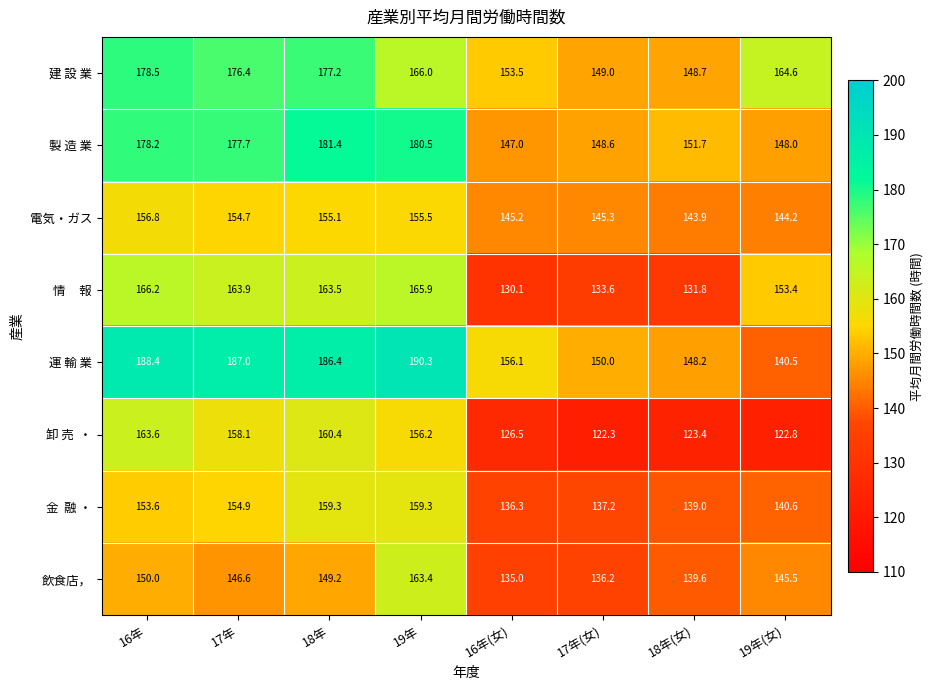

Rank the categories by 電気・ガス value from highest to lowest.

16年, 19年, 18年, 17年, 17年(女), 16年(女), 19年(女), 18年(女)